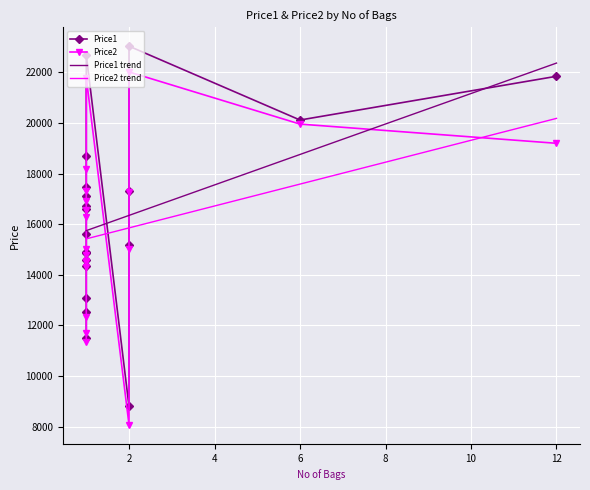

In Price2, how many points are lower than both neighbors (excluding endpoints)?

5